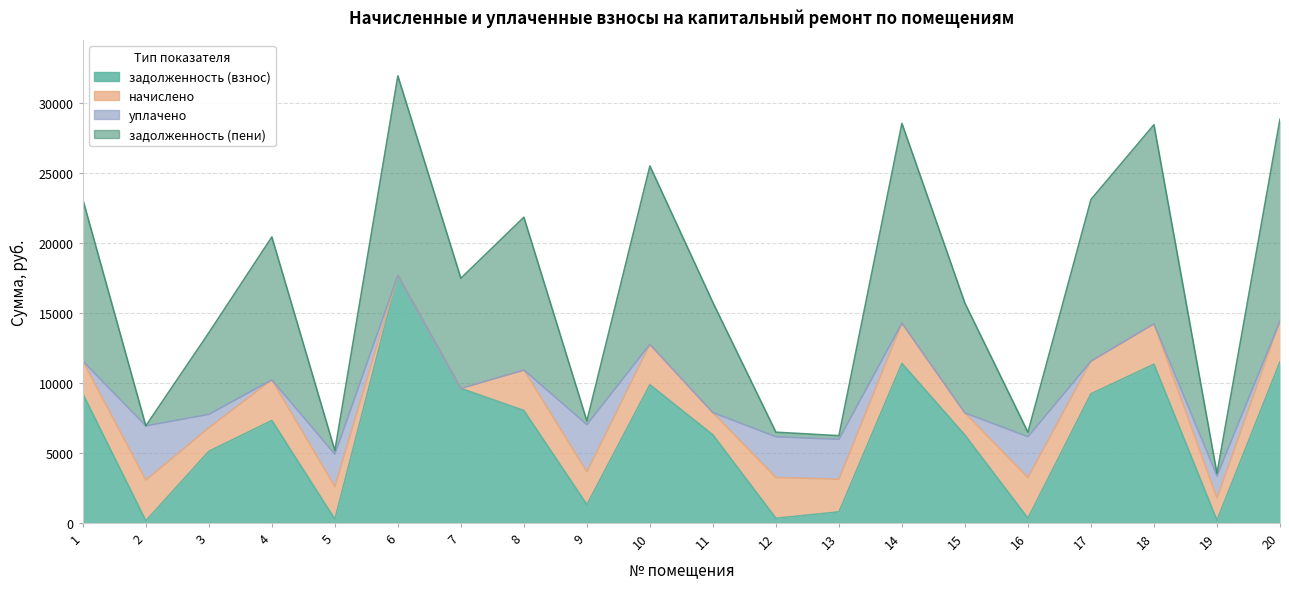

How many values in the задолженность (взнос) series are below 7308?

10